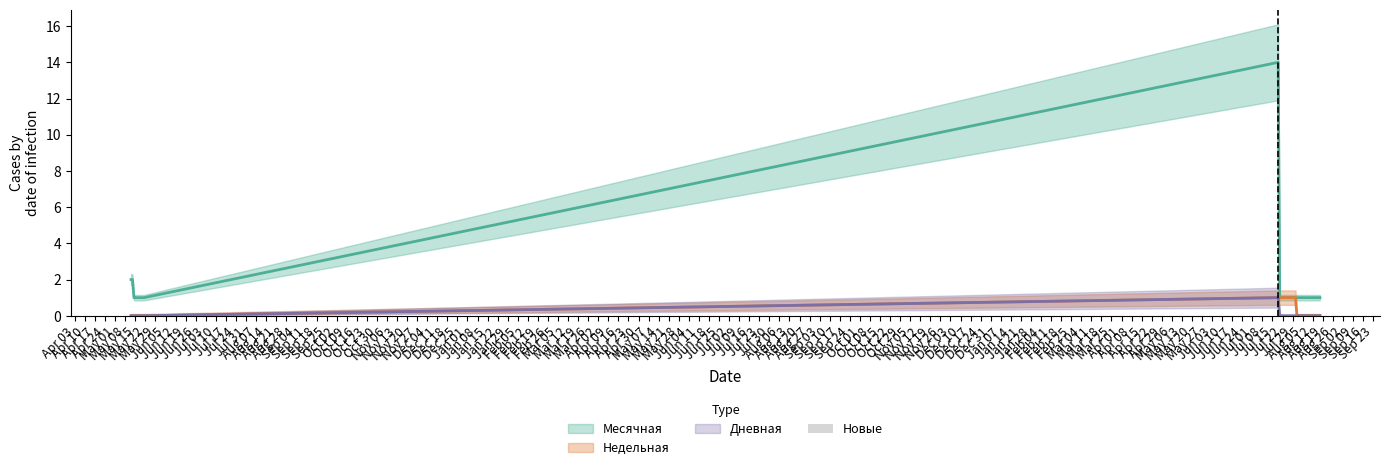

The value at Jan 01 is 1. True or false?

False